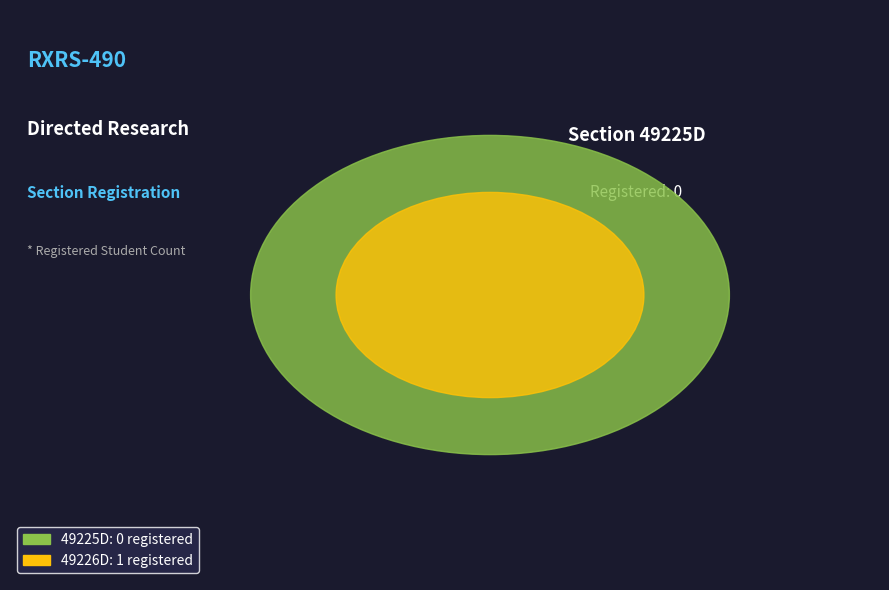

Count the number of slices in the pie.

2